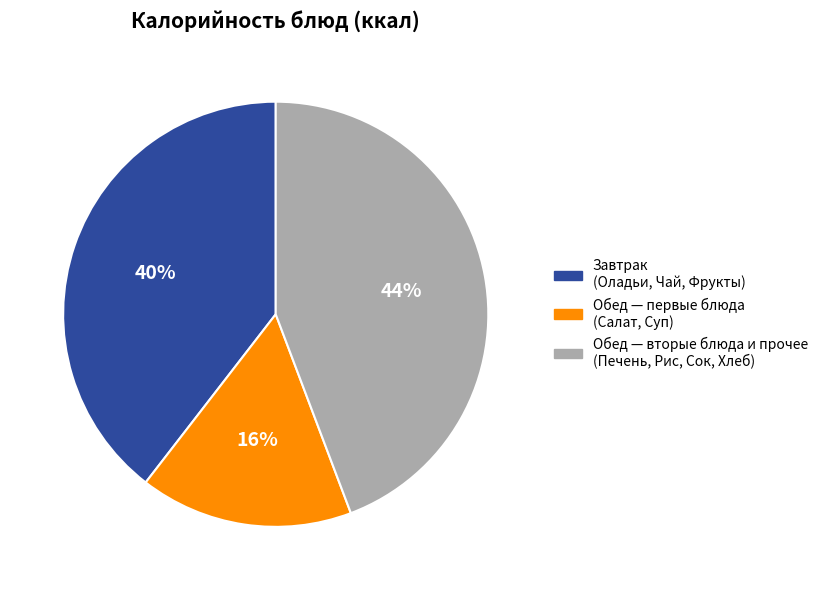

Rank the categories by value from lowest to highest.

Обед — первые блюда (Салат, Суп), Завтрак (Оладьи, Чай, Фрукты), Обед — вторые блюда и прочее (Печень, Рис, Сок, Хлеб)